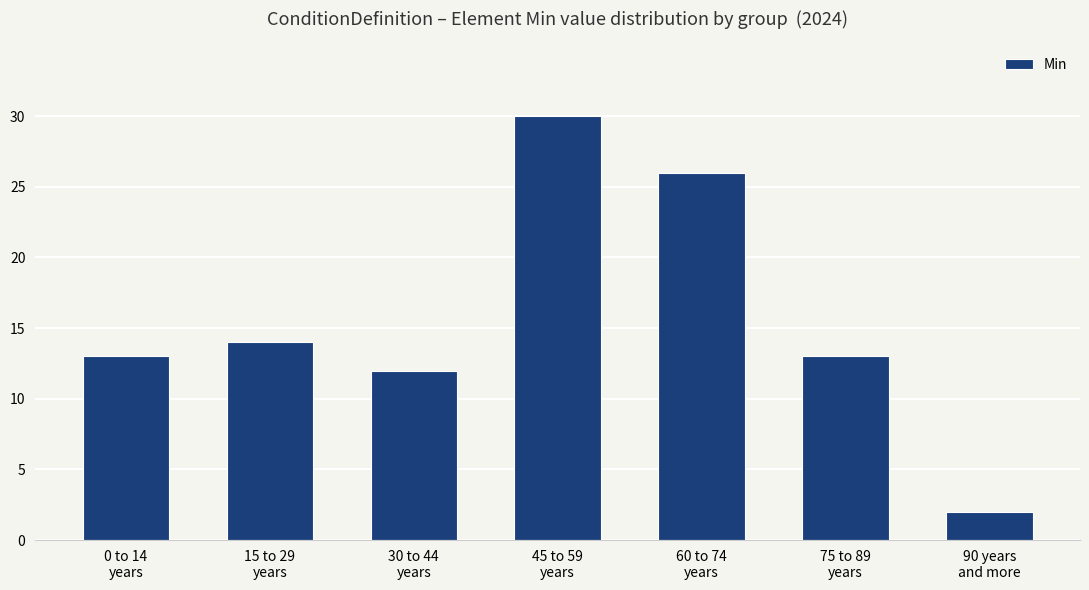

Is it true that the value at 15 to 29
years is 24?

False